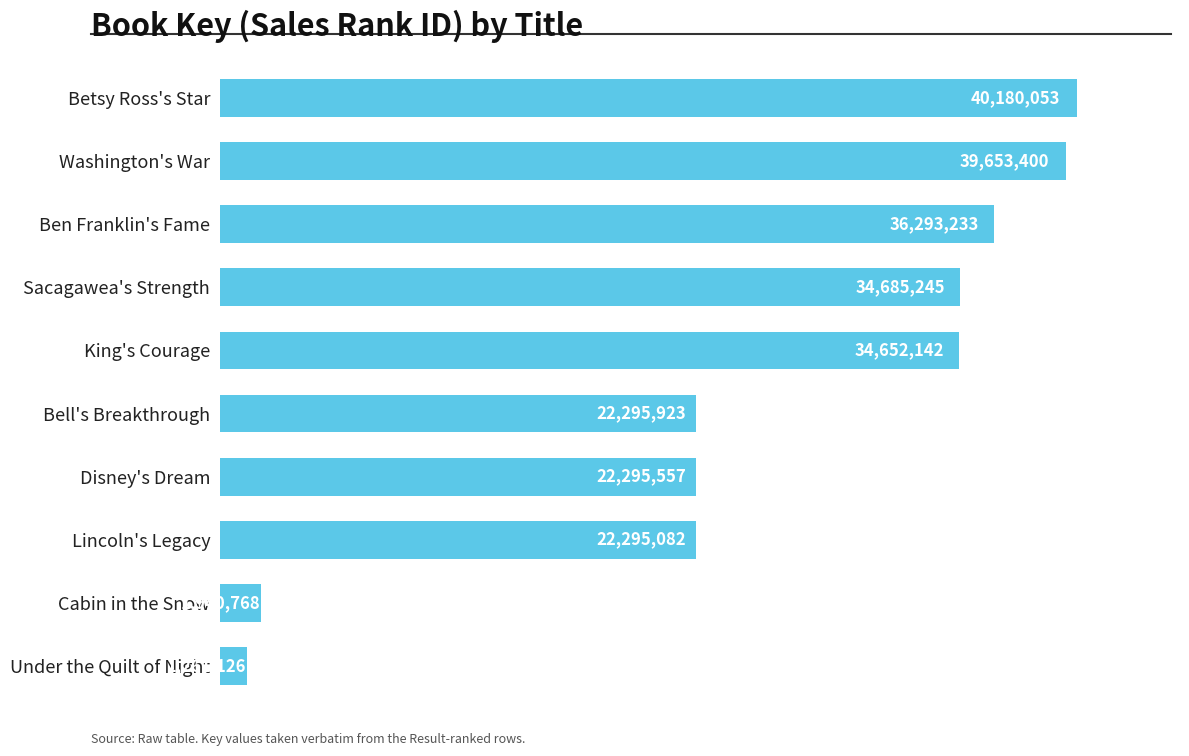

What is the change in value from Bell's Breakthrough to King's Courage?

+12356219